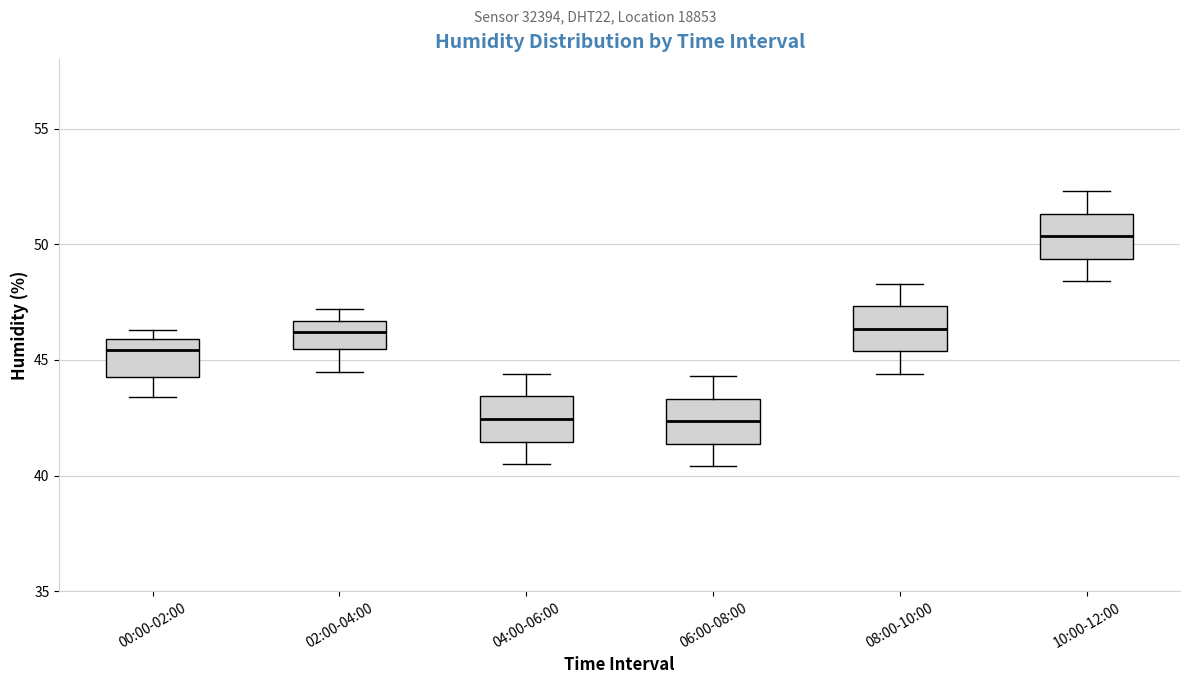

Where is the lower edge of the box for 04:00-06:00 on the y-axis? The values are not printed on the chart, so give them approximately, as read against the axis.

41.5